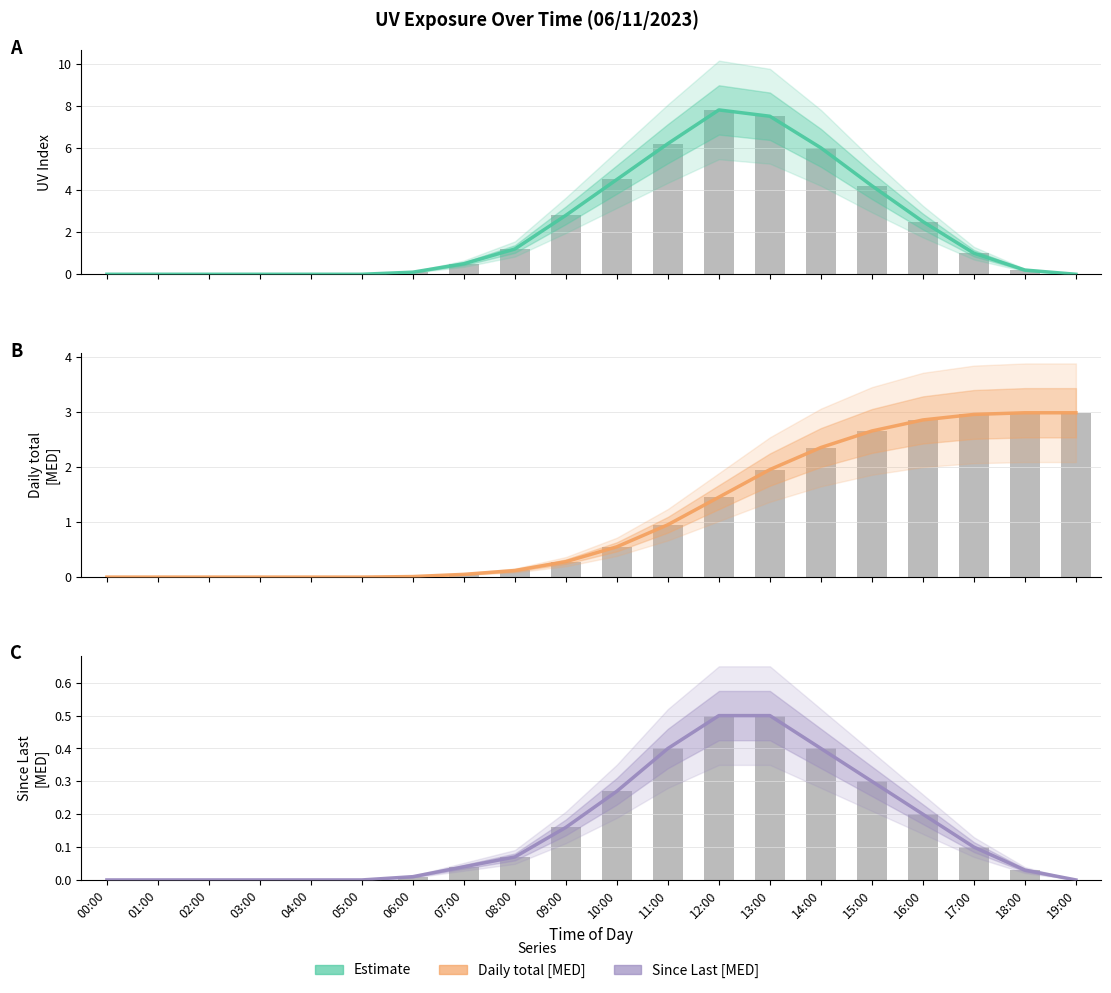

How many values in the UV Index series exceed 1?

9